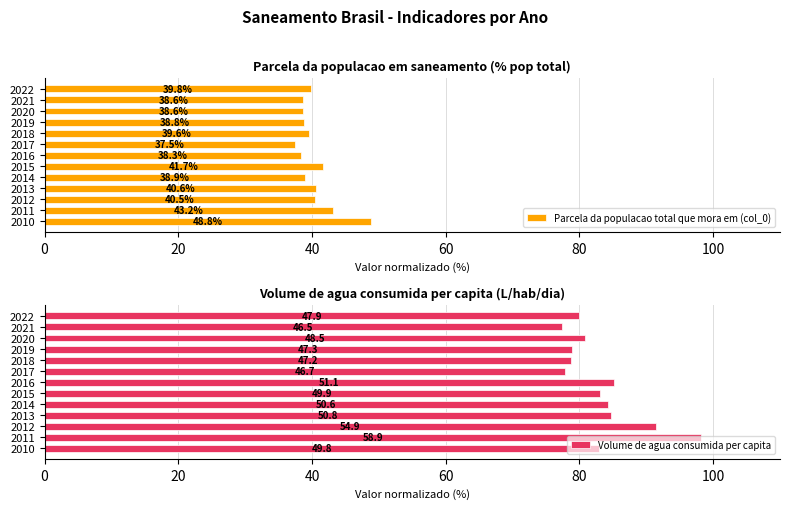

At how many categories does at least one series exceed 80?

8